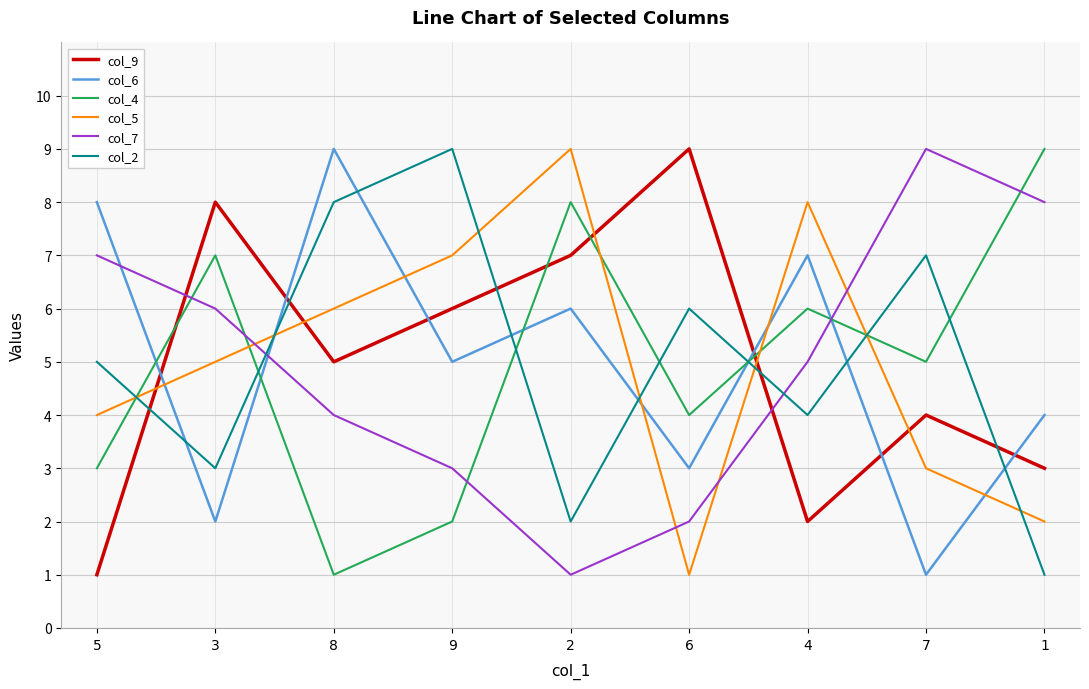

The value of col_7 at 8 is 7. True or false?

False